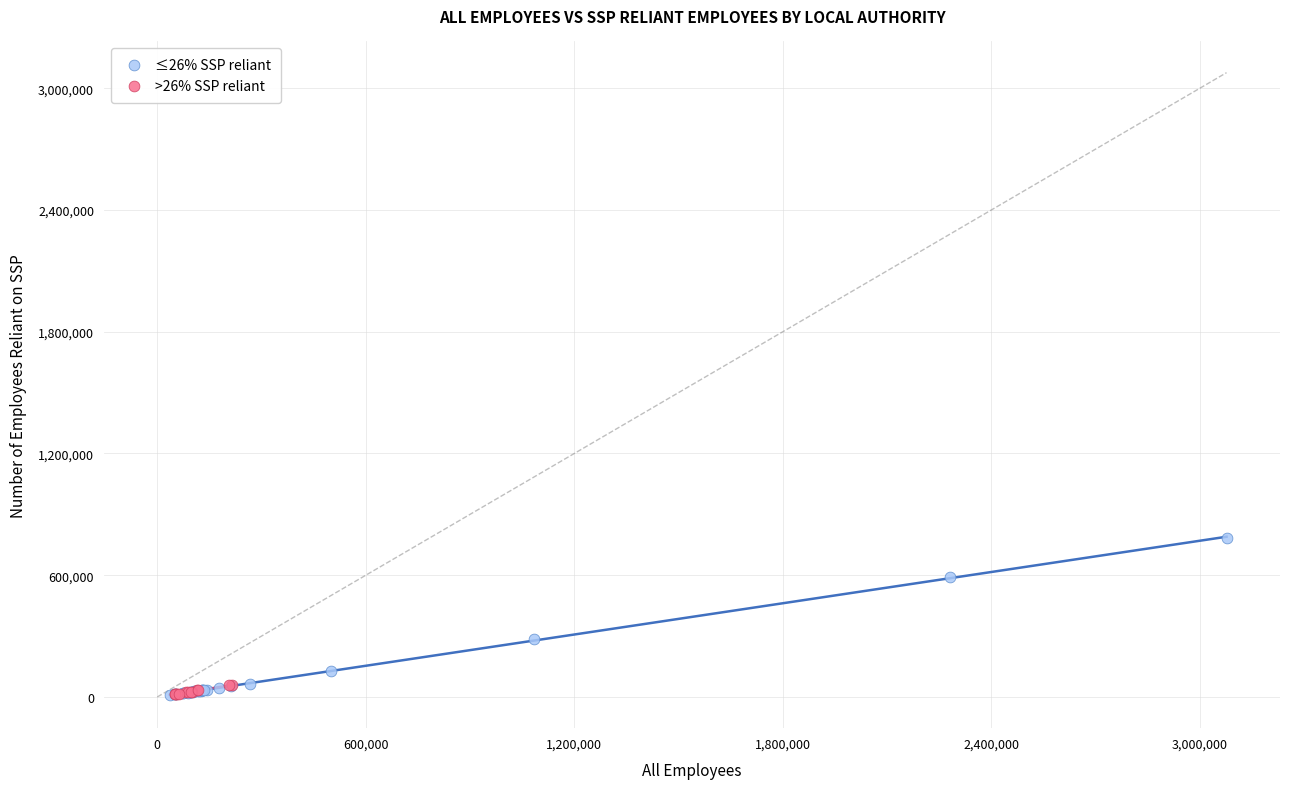

Which series reaches the maximum Y coordinate?

≤26% SSP reliant